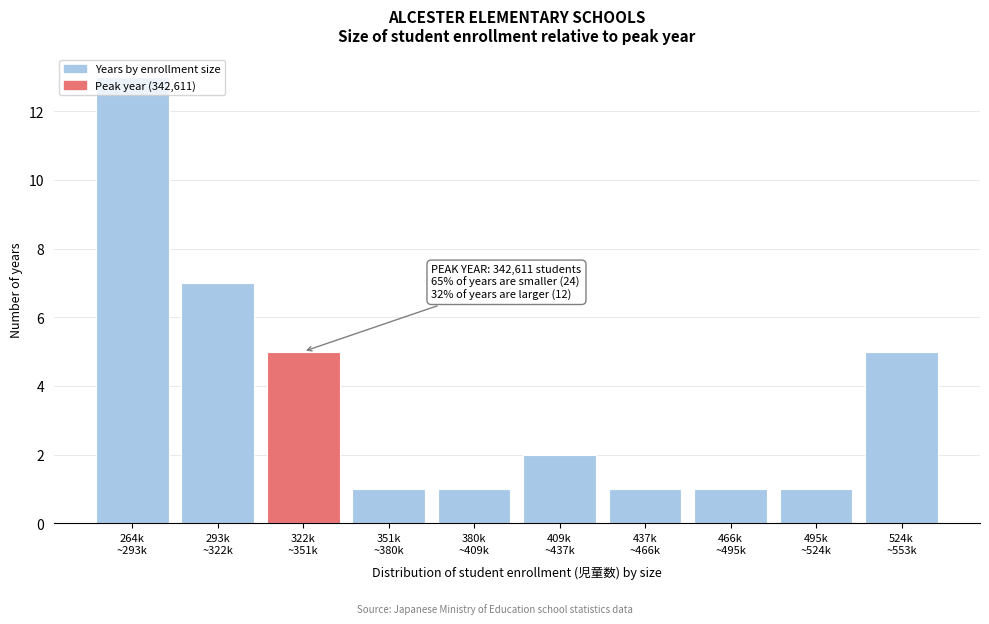

What is the value of the 4th bar from the left?

1